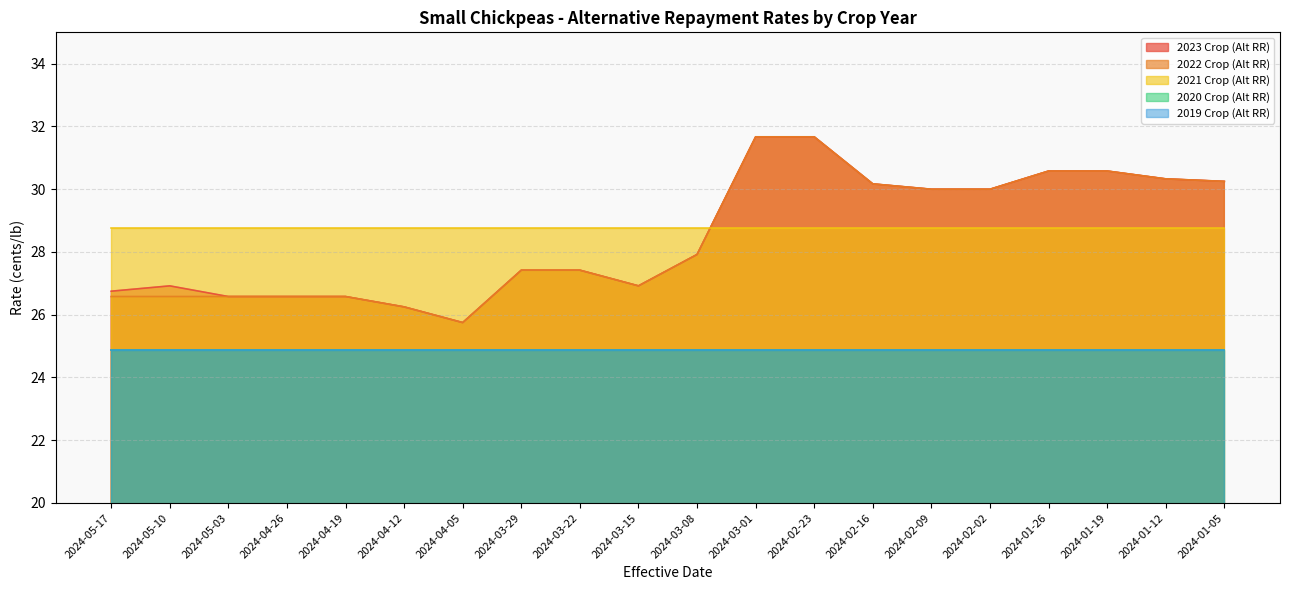

What value does the 2021 Crop (Alt RR) series have at 2024-03-08?

28.8